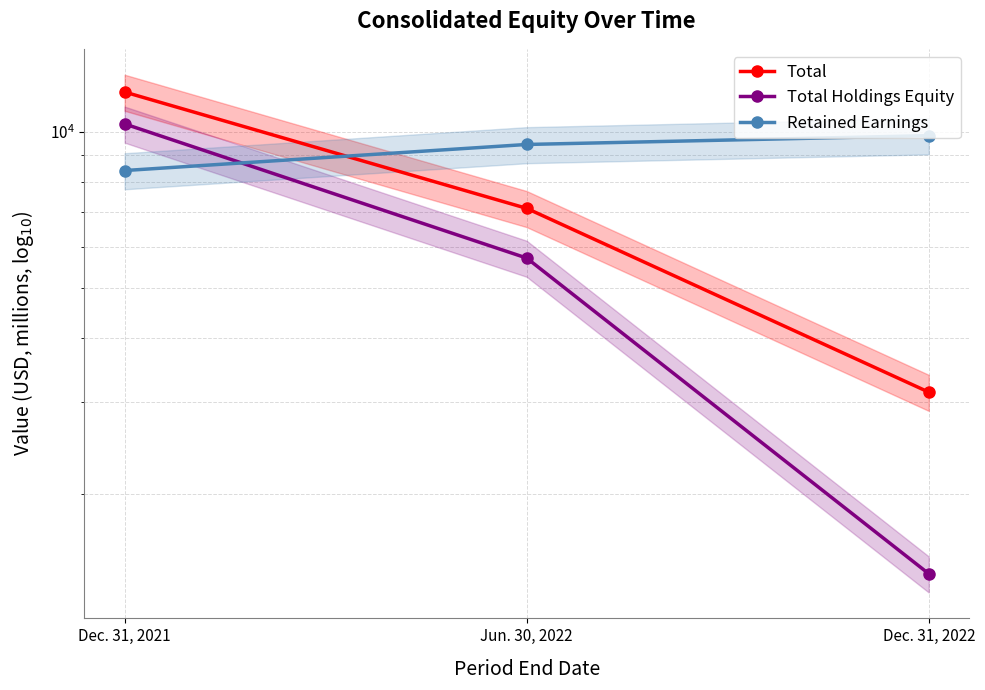

What is the sum of all Retained Earnings values?

27685